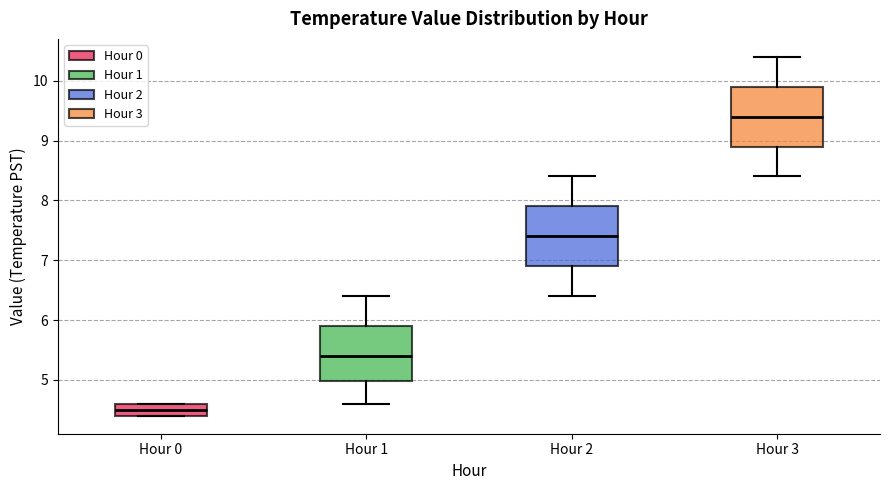

Where does the median line of the box for Hour 3 sit on the y-axis? The values are not printed on the chart, so give them approximately, as read against the axis.

9.4